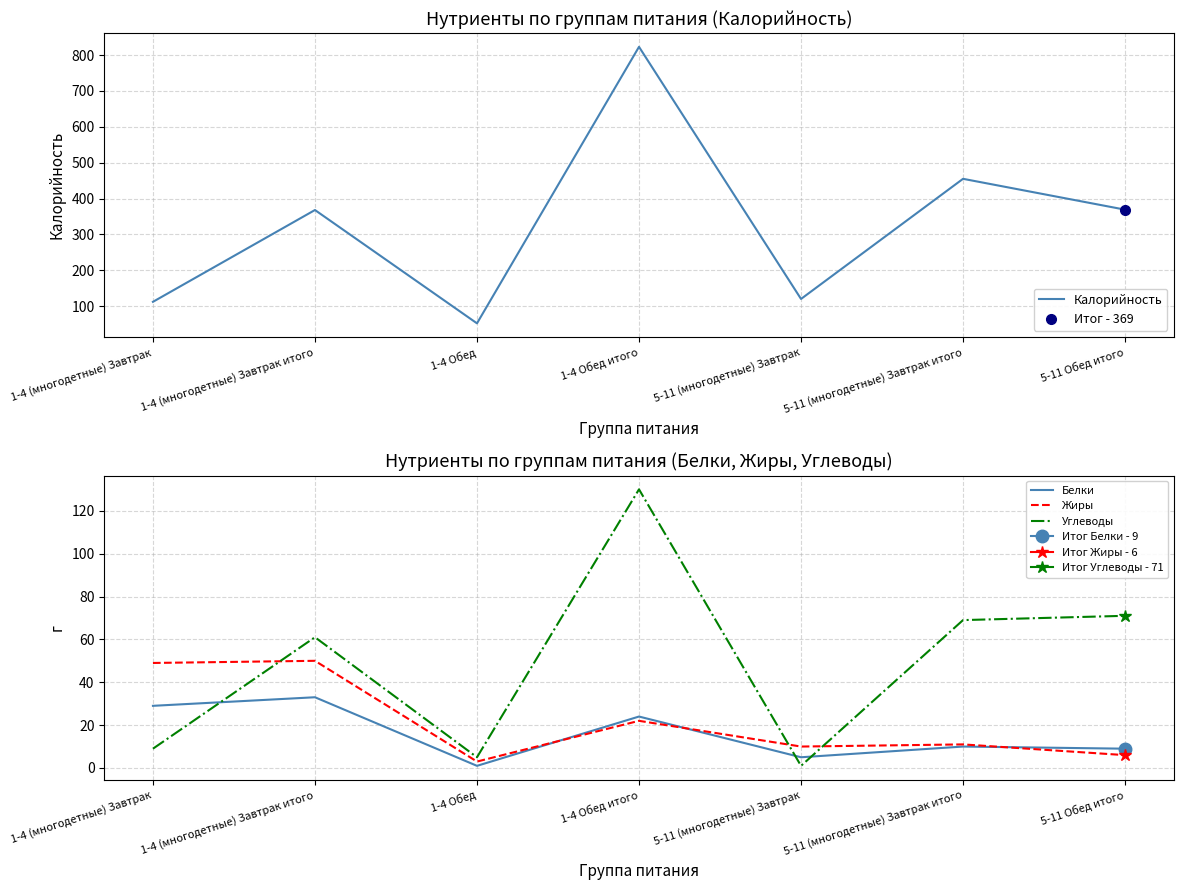

Does the chart display data point markers on the line(s)?

No